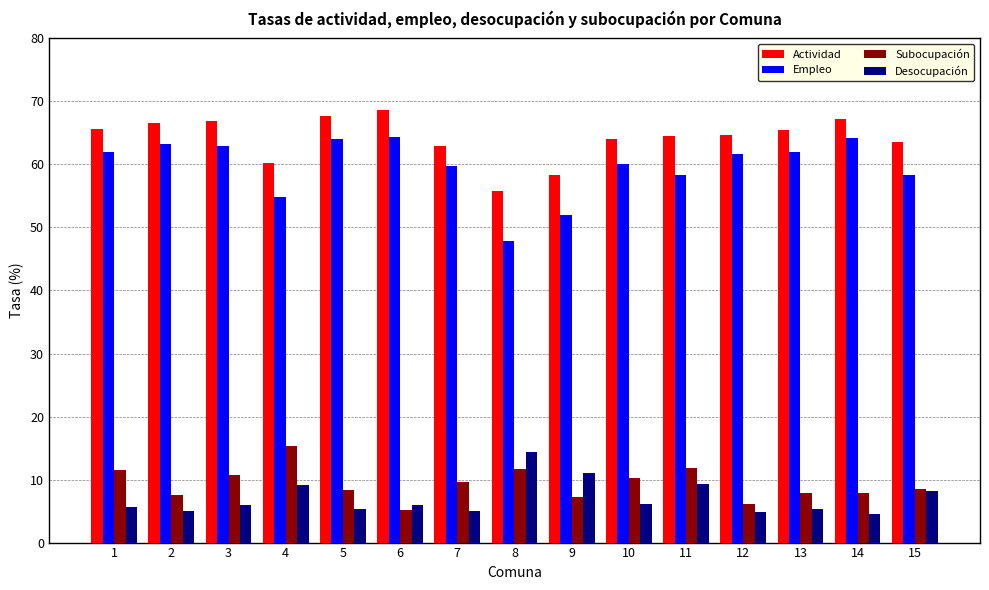

At which category does the chart reach its peak across all series?

6